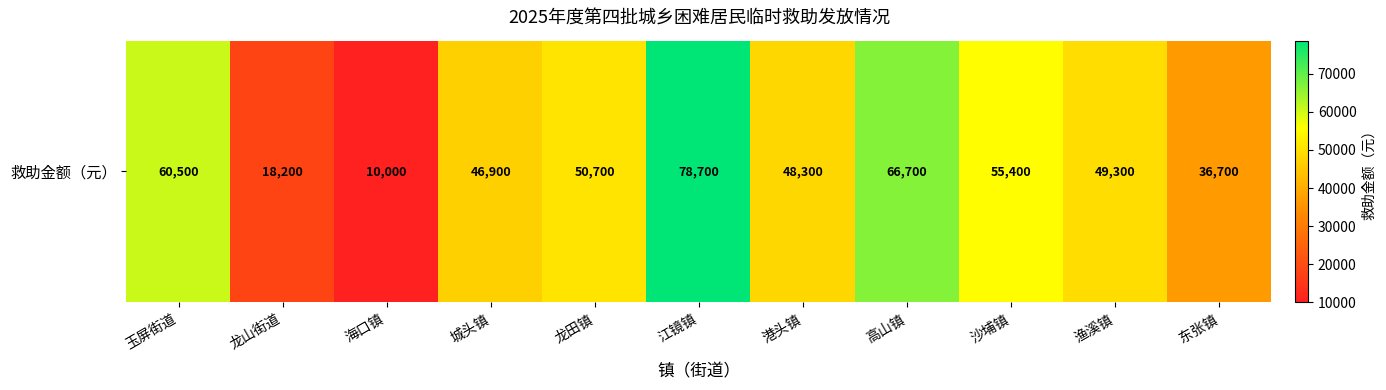

Rank the categories by value from highest to lowest.

江镜镇, 高山镇, 玉屏街道, 沙埔镇, 龙田镇, 渔溪镇, 港头镇, 城头镇, 东张镇, 龙山街道, 海口镇